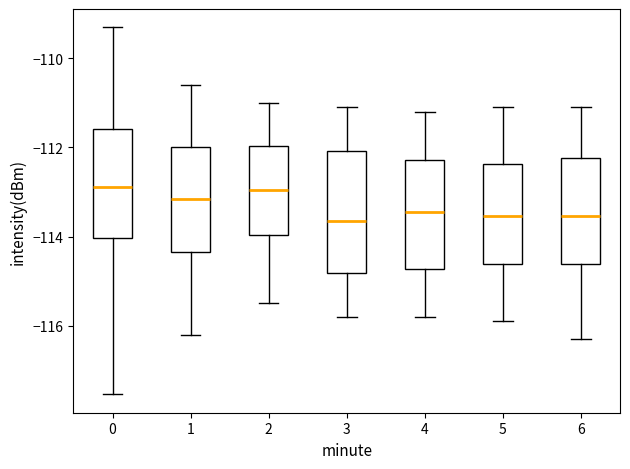

Where does the median line of the box at x = 5 sit on the y-axis? The values are not printed on the chart, so give them approximately, as read against the axis.

-113.6